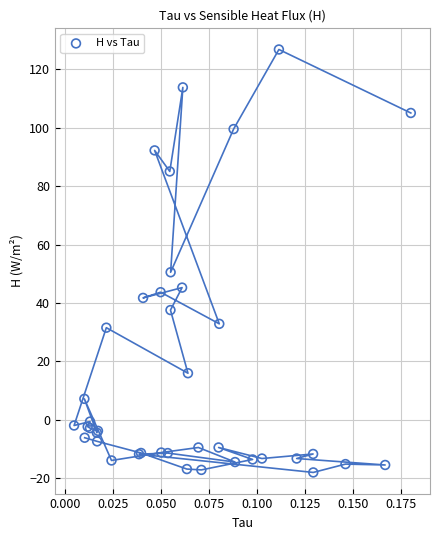

What Y value in the scatter plot is closest to 54?

50.5